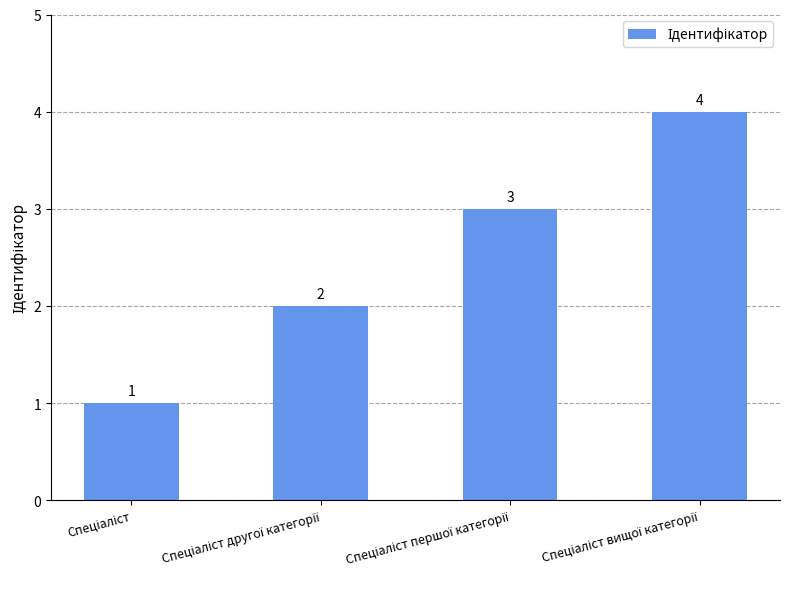

How many values are between 2 and 4?

3